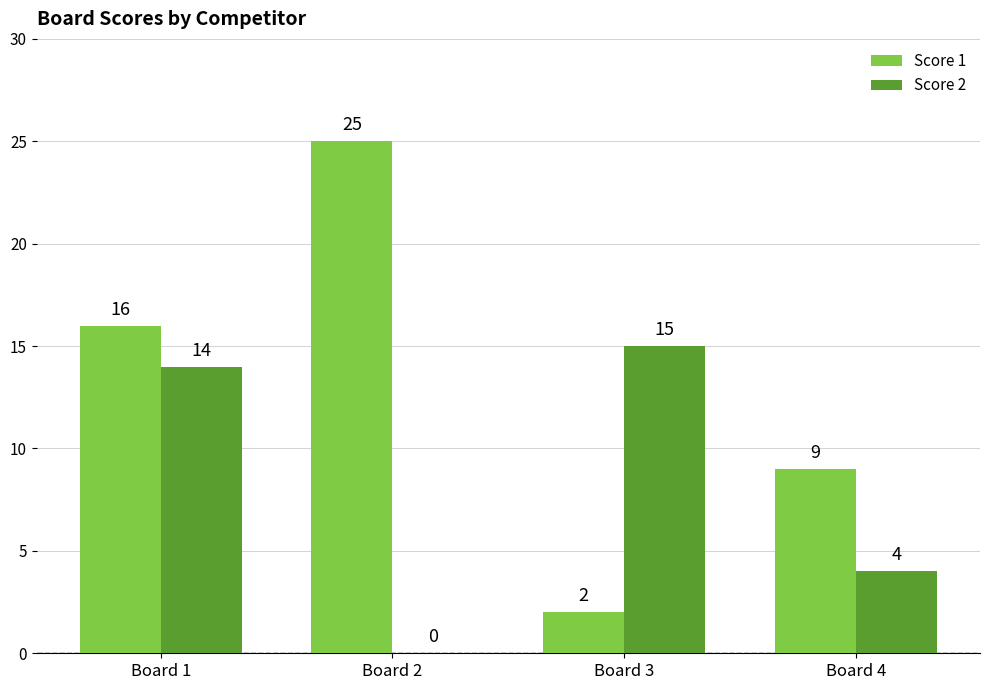

What is the spread (max minus min) of values at Board 2?

25